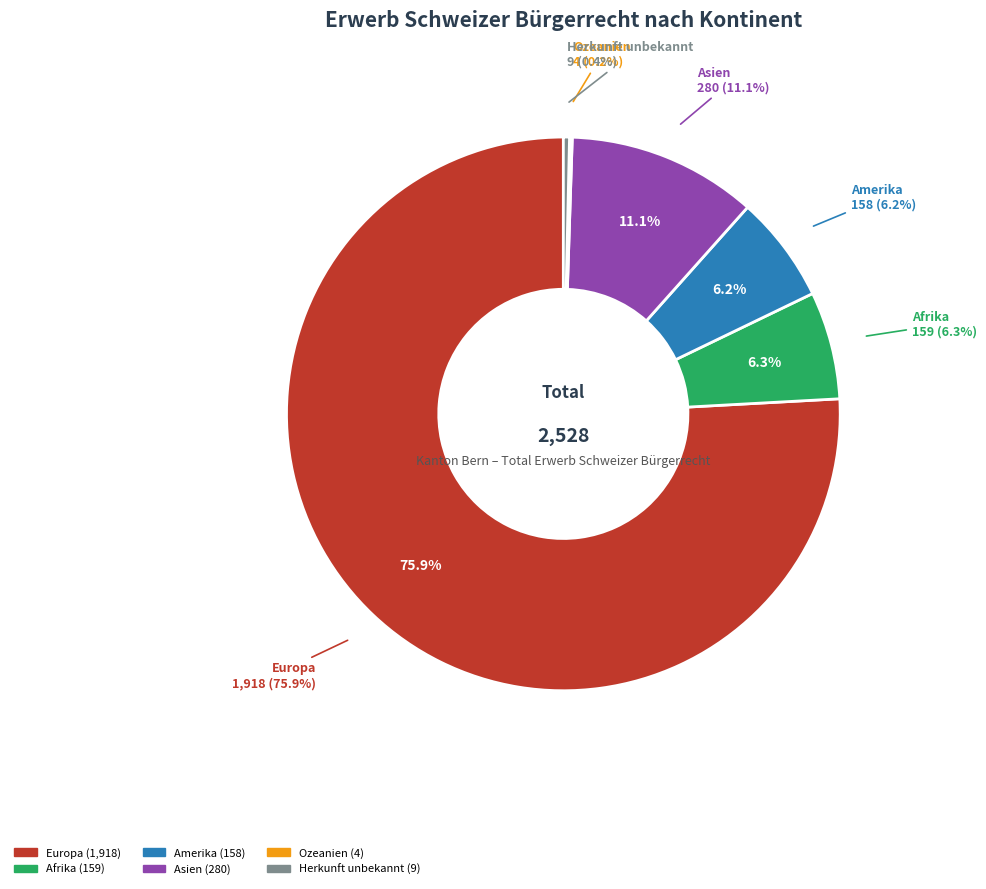

What is the change in value from Amerika to Herkunft unbekannt?

-149